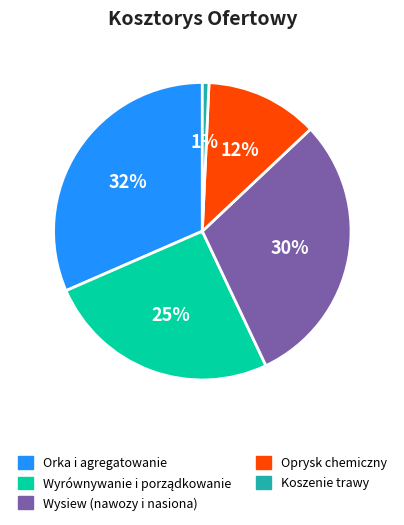

Does any single category account for the majority?

No